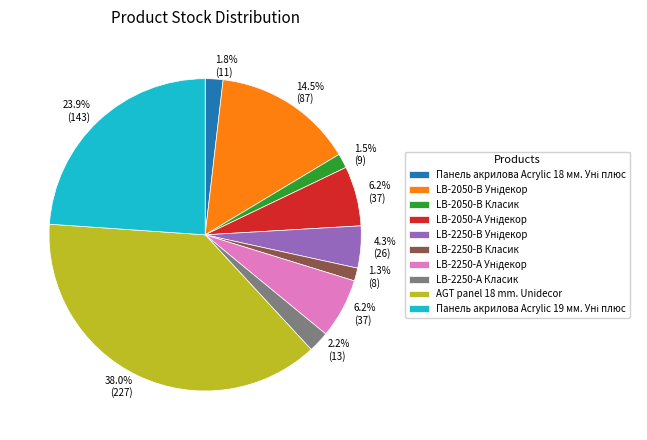

Which has a higher value, AGT panel 18 mm. Unidecor or LB-2050-В Класик?

AGT panel 18 mm. Unidecor